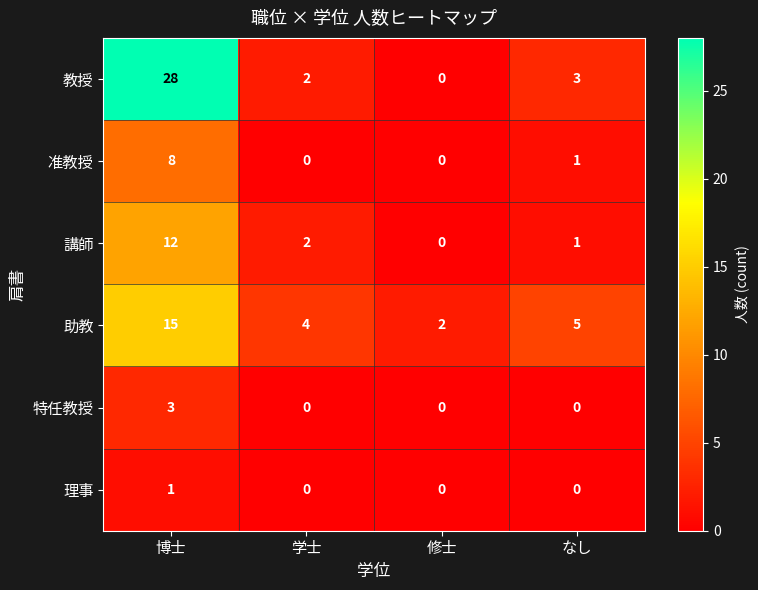

What is the difference between the highest and lowest values at 学士?

4